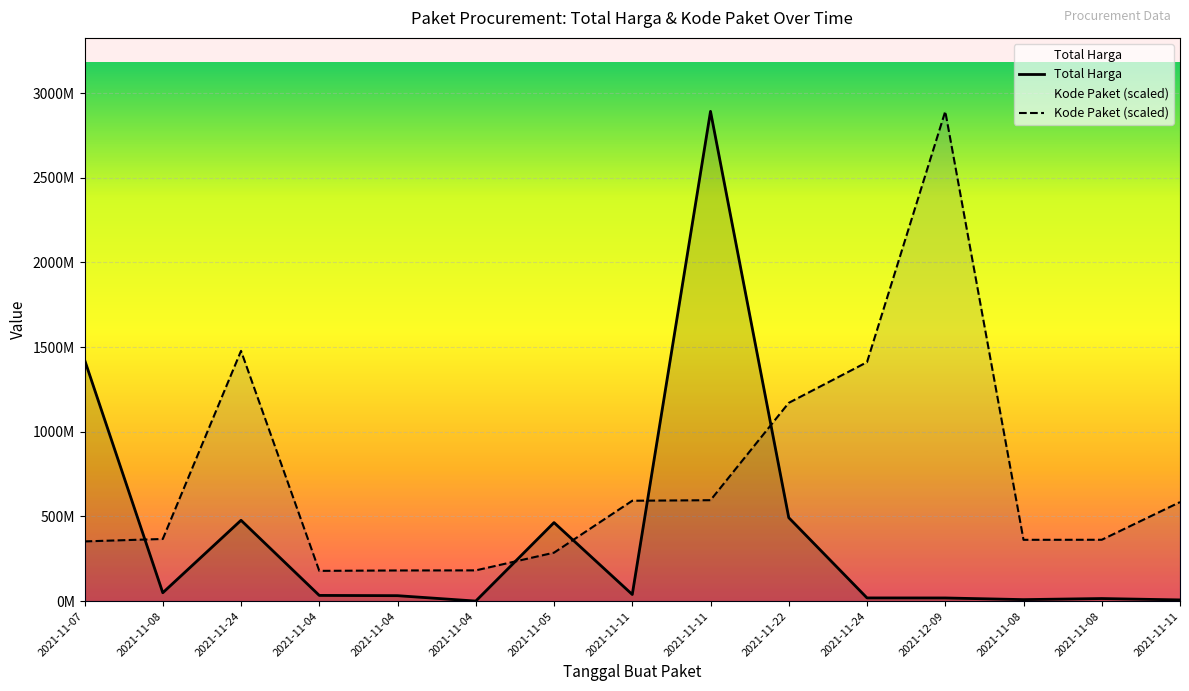

What are all the series names shown in the legend?

Total Harga, Kode Paket (scaled)